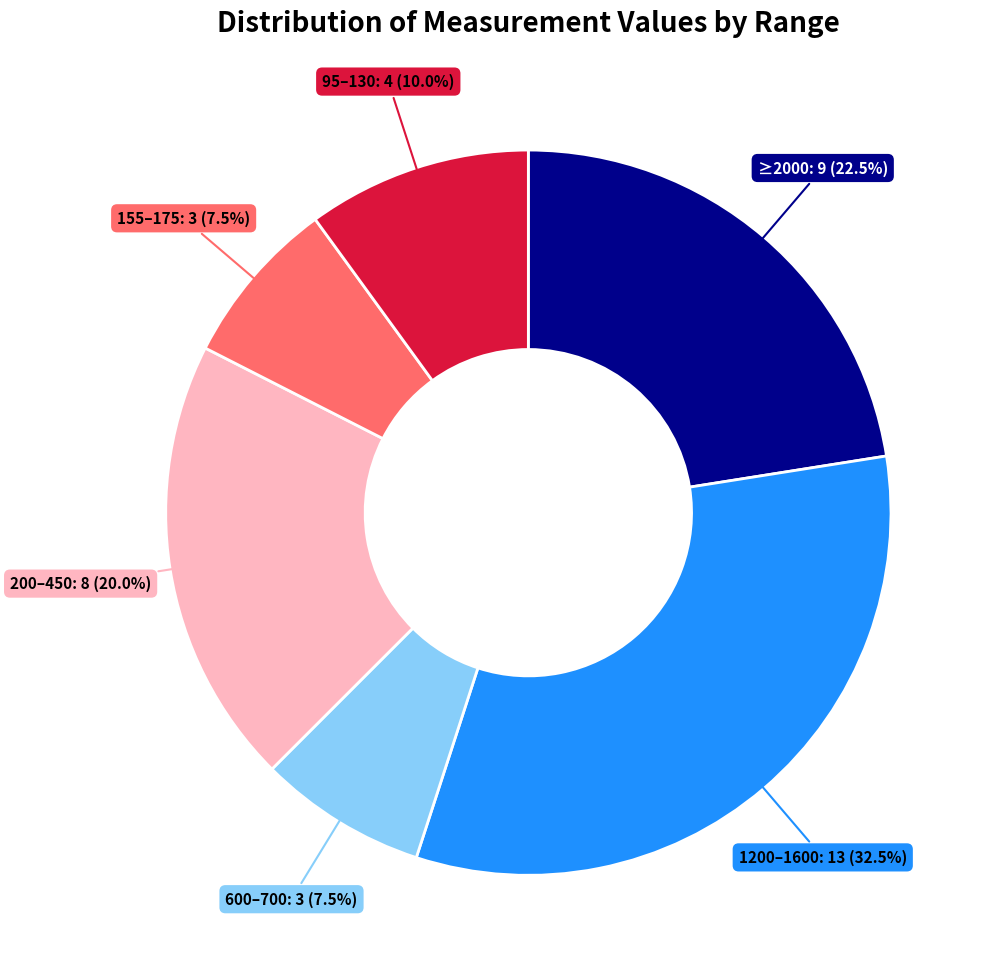

Is there any slice that represents more than half of the pie?

No